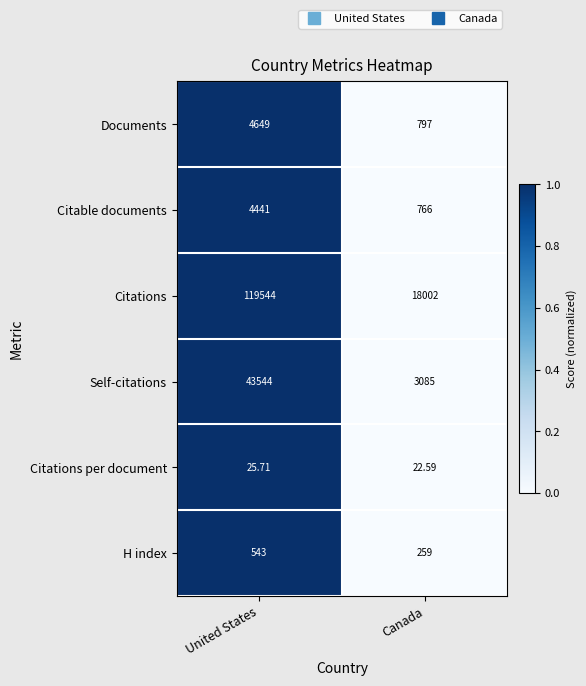

At which category does the chart reach its minimum across all series?

Canada